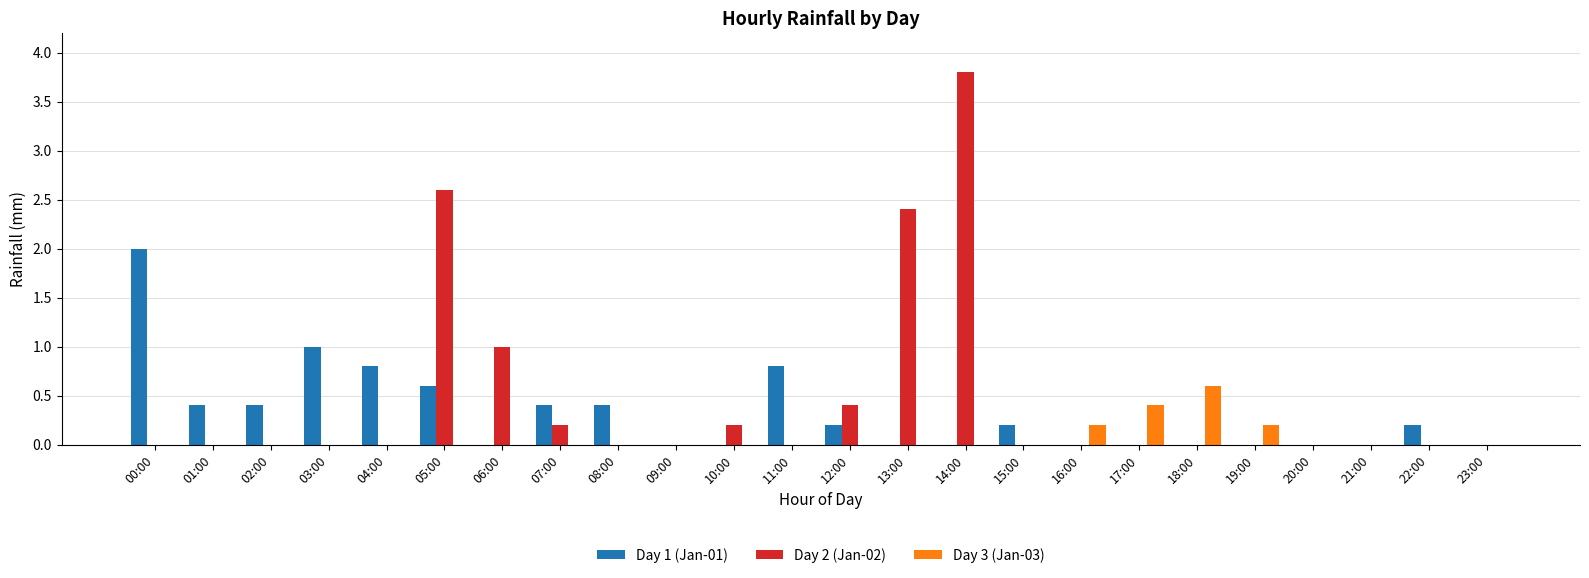

What is the sum of the Day 2 (Jan-02) values at 10:00 and 03:00?

0.2